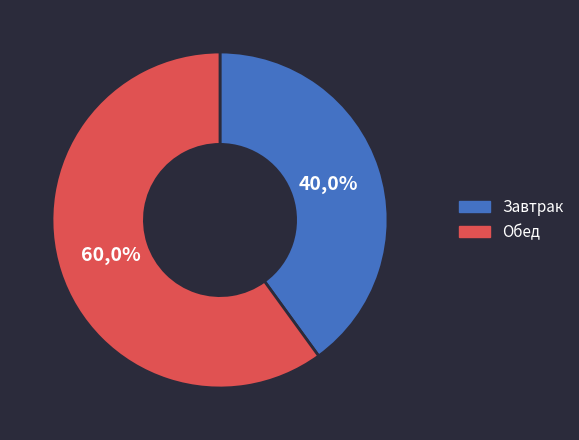

To the nearest percent, what portion does Завтрак represent?

40%